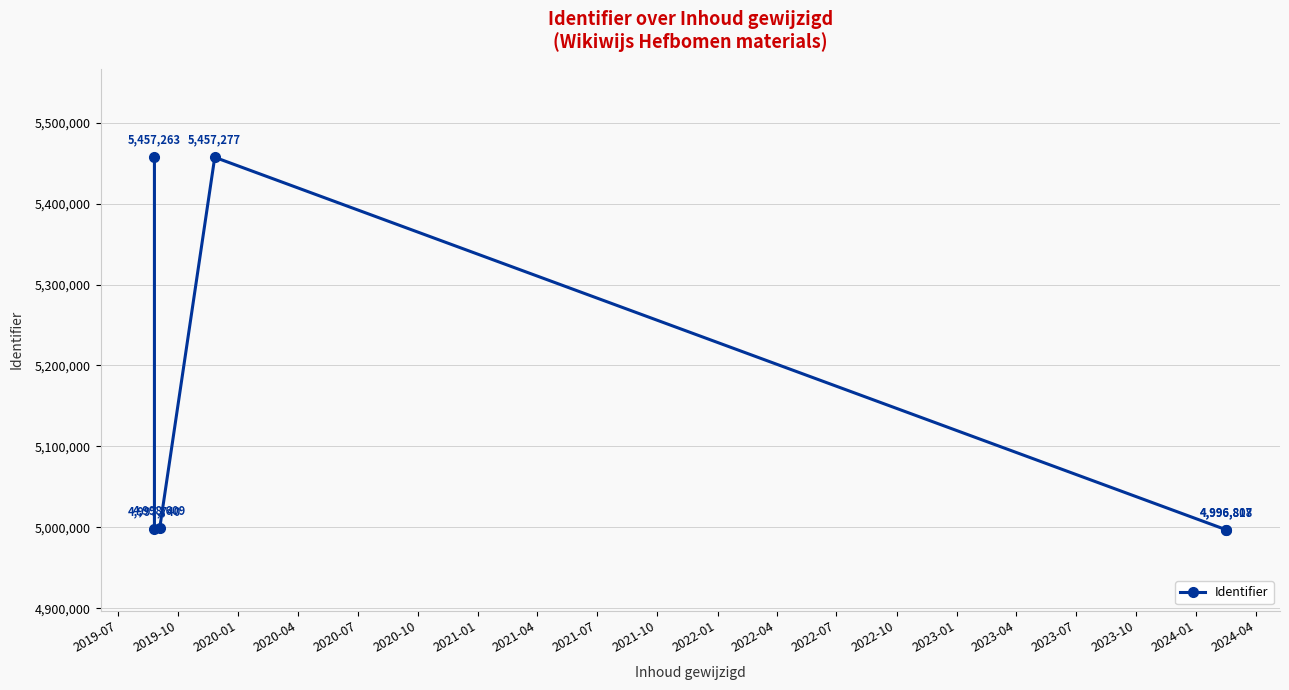

What position from the left is 2019-07?

1